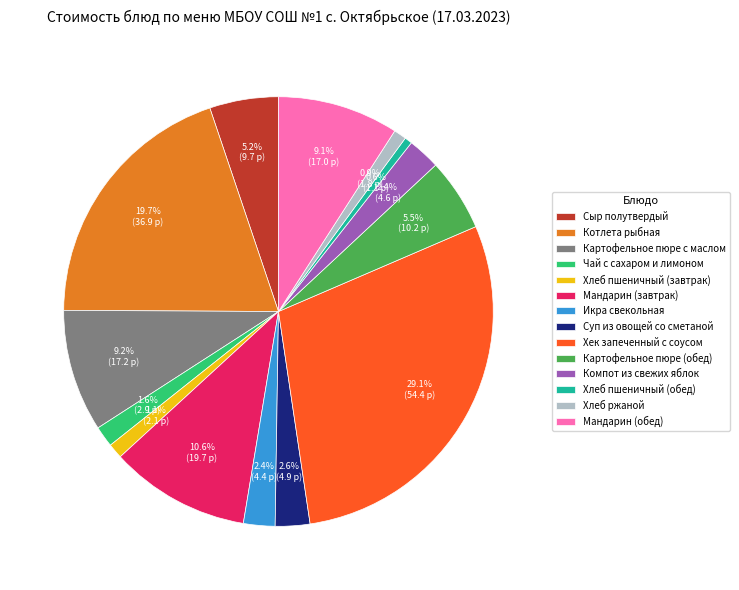

Is it true that Хек запеченный с соусом is 40% of the pie?

False